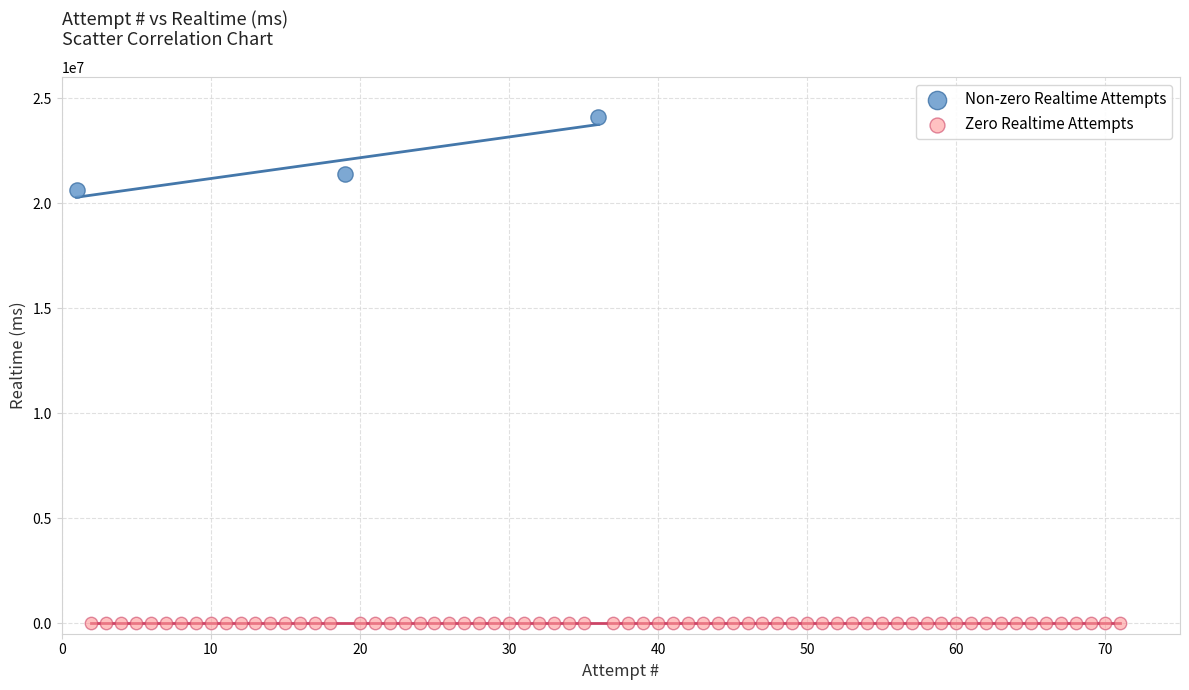

Which series reaches the maximum Y coordinate?

Non-zero Realtime Attempts